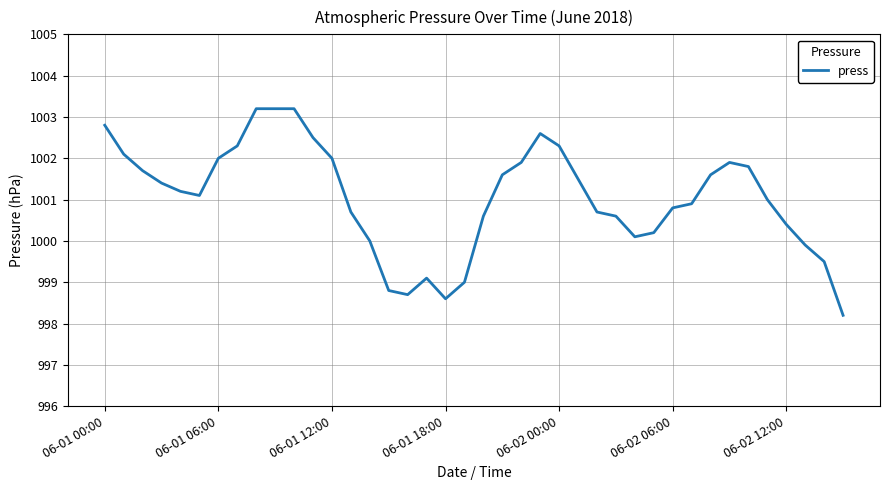

What is the difference between the maximum and minimum values?

5.0